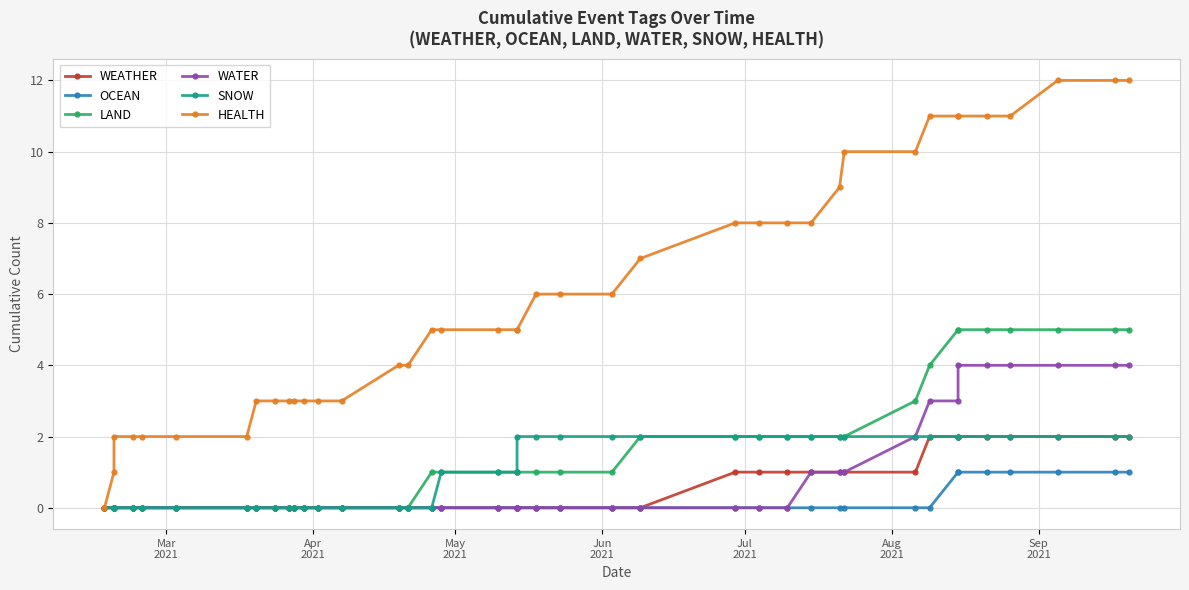

Reading right to left, transcribe all the data shown in this chart.

WEATHER: 2	2	2	2	2	2	2	2	1	1	1	1	1	1	1	0	0	0	0	0	0	0	0	0	0	0	0	0	0	0	0	0	0	0	0	0	0	0	0	0
OCEAN: 1	1	1	1	1	1	1	0	0	0	0	0	0	0	0	0	0	0	0	0	0	0	0	0	0	0	0	0	0	0	0	0	0	0	0	0	0	0	0	0
LAND: 5	5	5	5	5	5	5	4	3	2	2	2	2	2	2	2	1	1	1	1	1	1	1	1	0	0	0	0	0	0	0	0	0	0	0	0	0	0	0	0
WATER: 4	4	4	4	4	4	3	3	2	1	1	1	0	0	0	0	0	0	0	0	0	0	0	0	0	0	0	0	0	0	0	0	0	0	0	0	0	0	0	0
SNOW: 2	2	2	2	2	2	2	2	2	2	2	2	2	2	2	2	2	2	2	2	1	1	1	0	0	0	0	0	0	0	0	0	0	0	0	0	0	0	0	0
HEALTH: 12	12	12	11	11	11	11	11	10	10	9	8	8	8	8	7	6	6	6	5	5	5	5	5	4	4	3	3	3	3	3	3	3	2	2	2	2	2	1	0